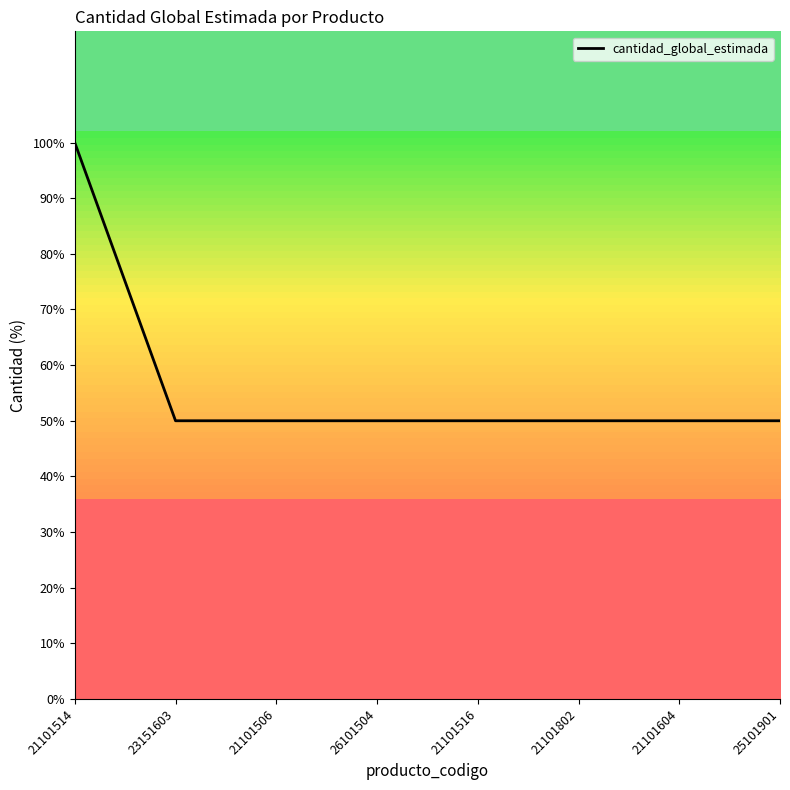

What is the minimum value shown in the chart?

0.5